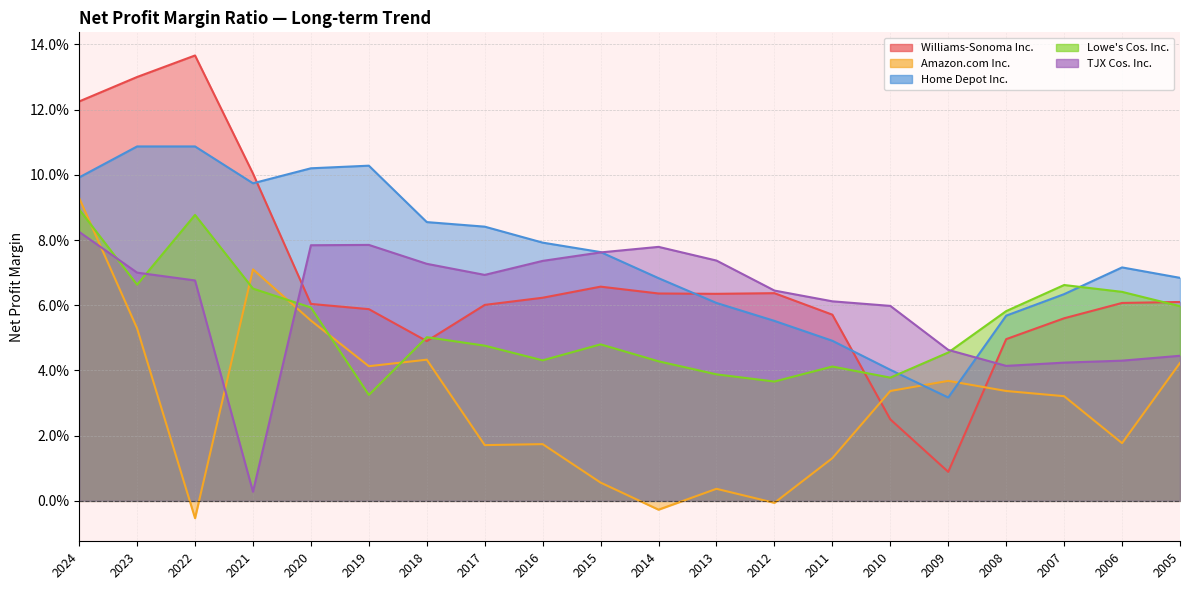

True or false: Amazon.com Inc. has more than 1 points higher than both neighbors.

True